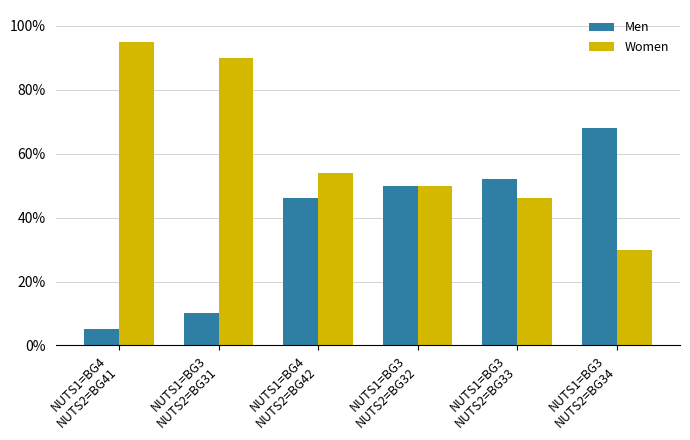

What is the label of the 2nd bar from the right?

NUTS1=BG3
NUTS2=BG33